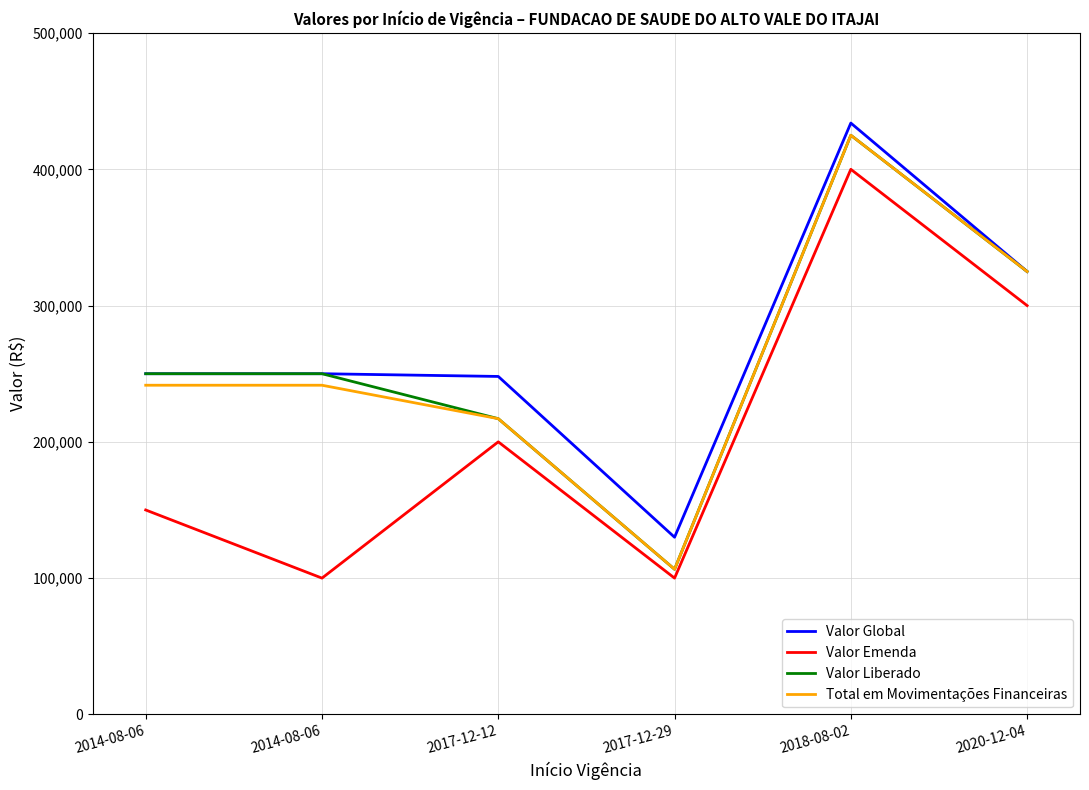

At which label does Valor Emenda reach its minimum?

2014-08-06